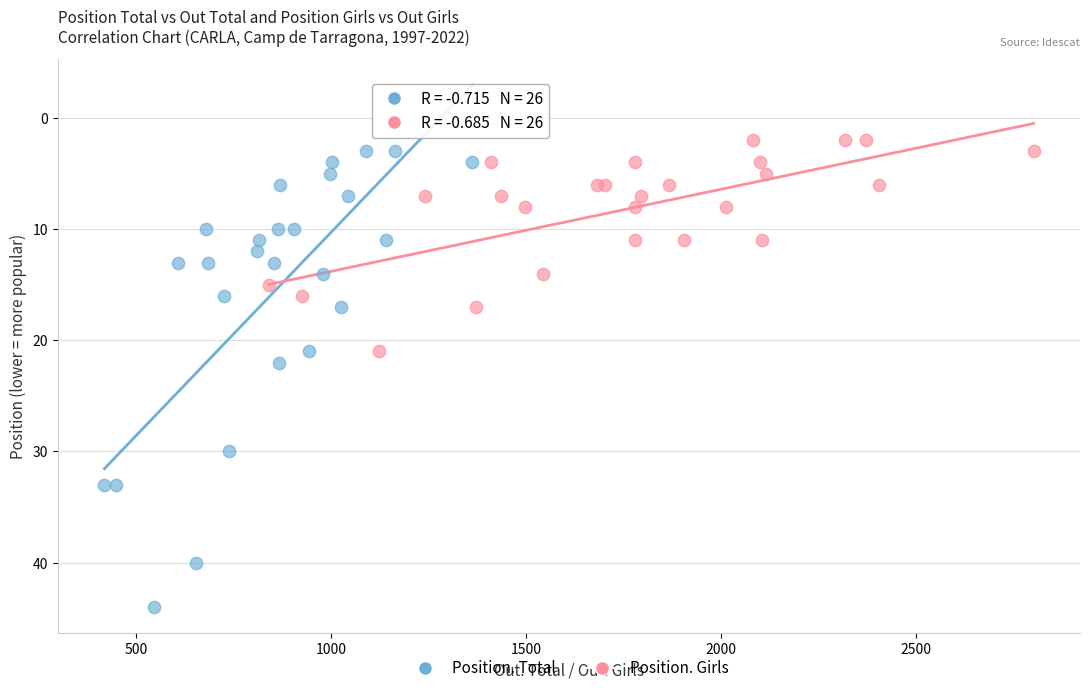

Which series has the largest Y range (max minus min)?

Position. Total